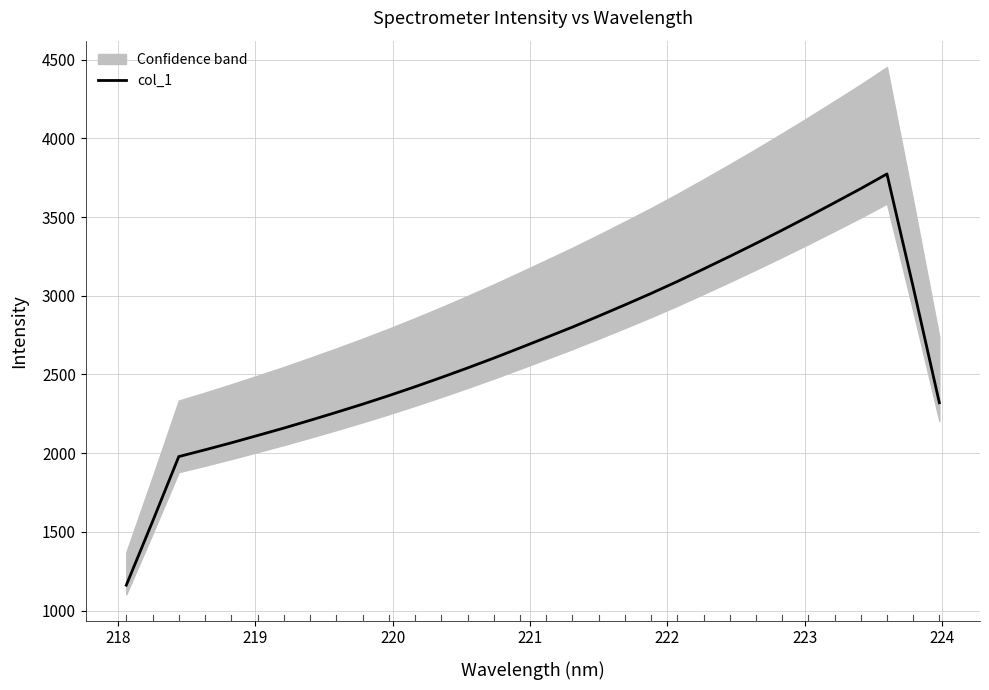

What is the value of the 13th point from the left?

2480.3